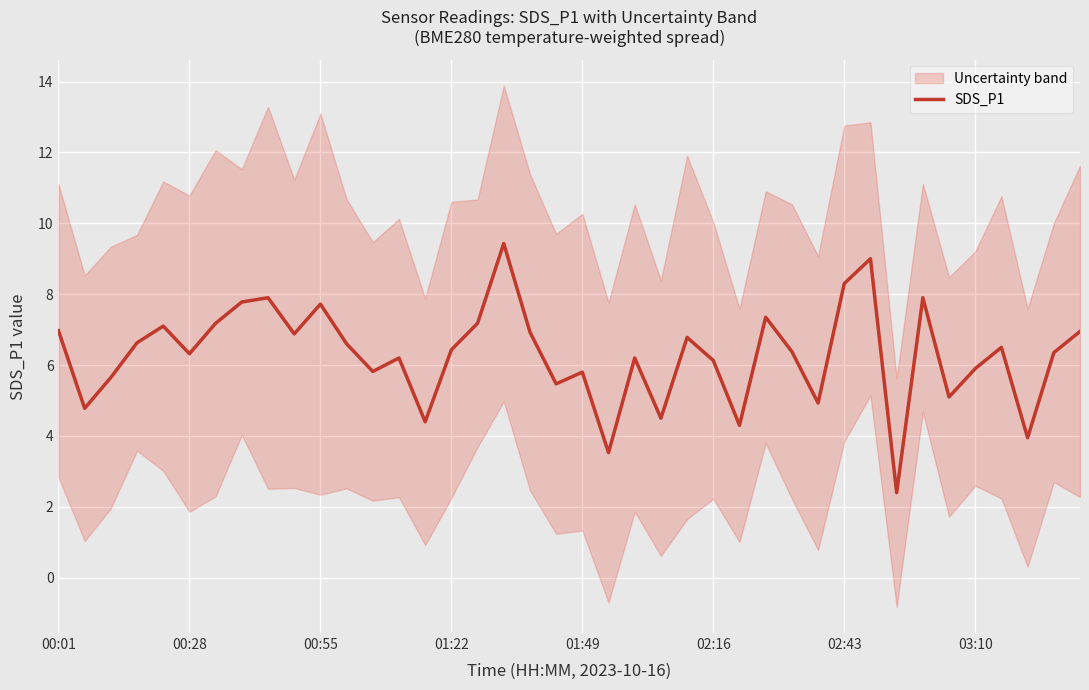

Reading left to right, extract all data points from this chart.

7.0	4.8	5.7	6.6	7.1	6.3	7.2	7.8	7.9	6.9	7.7	6.6	5.8	6.2	4.4	6.4	7.2	9.4	6.9	5.5	5.8	3.5	6.2	4.5	6.8	6.1	4.3	7.3	6.4	4.9	8.3	9.0	2.4	7.9	5.1	5.9	6.5	4.0	6.3	7.0